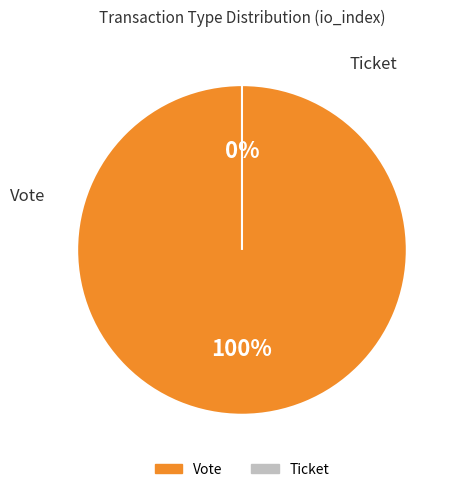

True or false: Ticket accounts for 1% of the total.

False